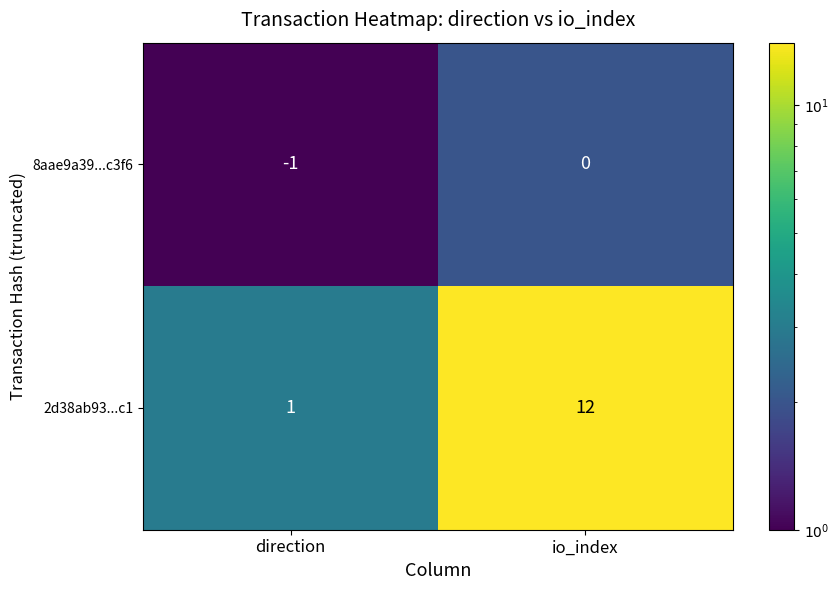

Reading left to right, transcribe all the data shown in this chart.

8aae9a39...c3f6: -1	0
2d38ab93...c1: 1	12